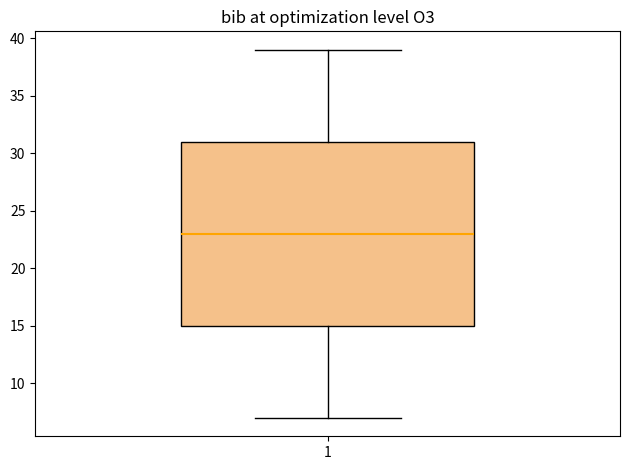

Where does the median line of the box at x = 1 sit on the y-axis? The values are not printed on the chart, so give them approximately, as read against the axis.

23